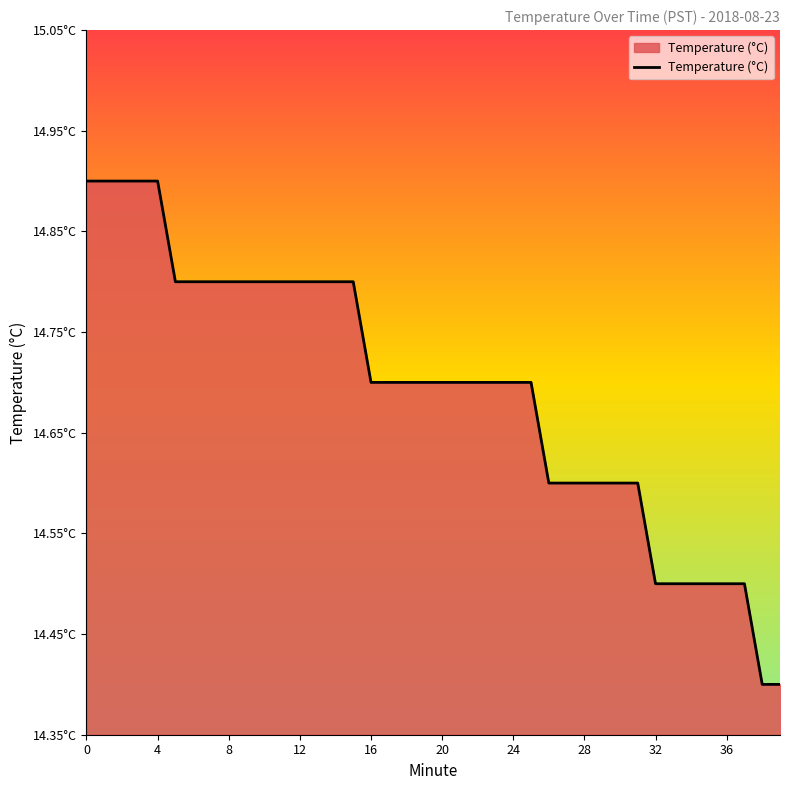

Is this an area chart (filled region under the line)?

Yes